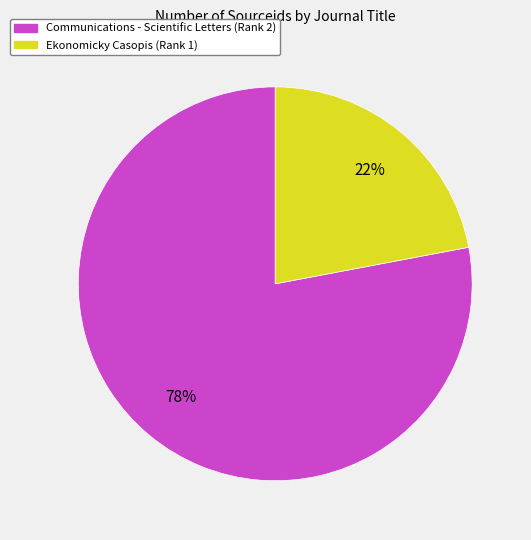

Which slice is the smallest?

Ekonomicky Casopis